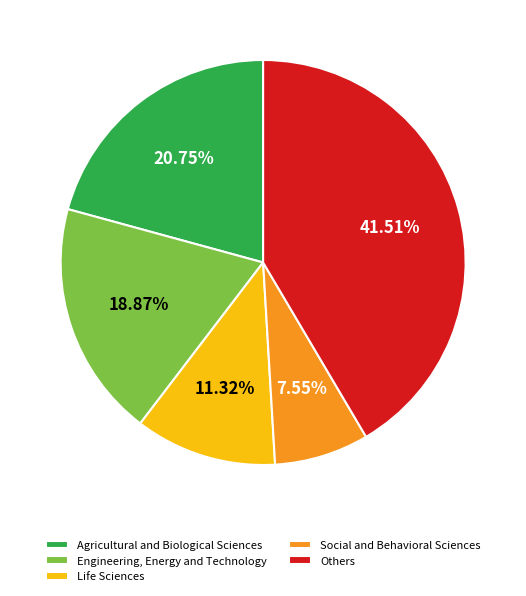

Count the number of slices in the pie.

5